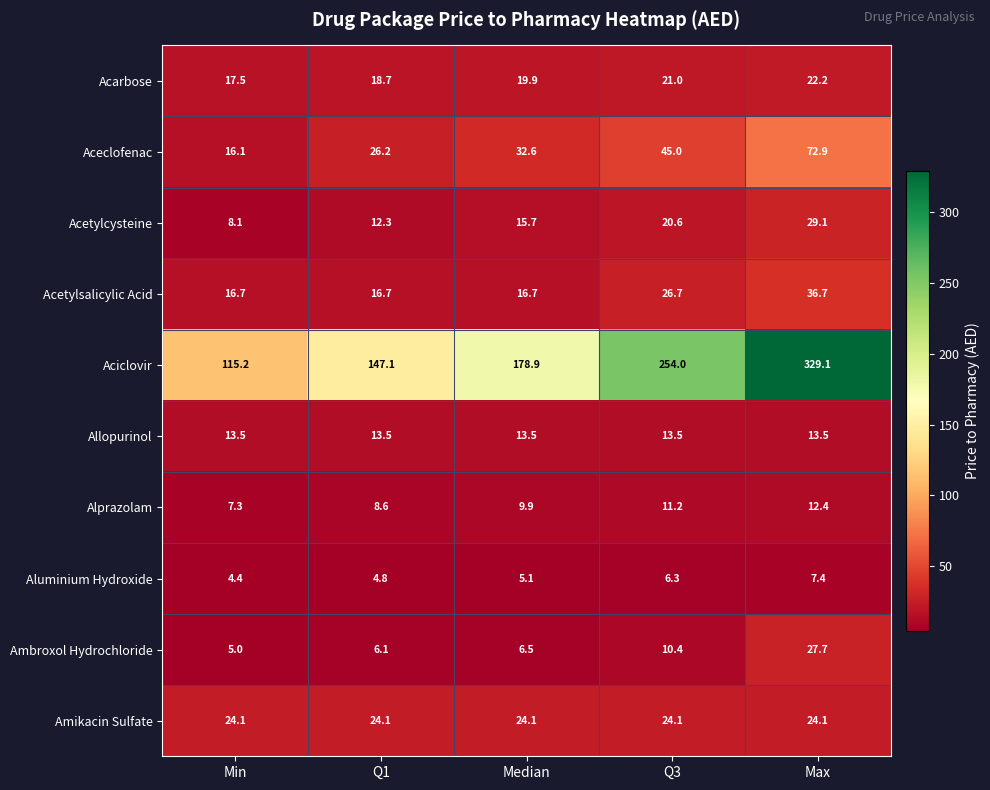

What is the difference between the Acarbose values at Median and Q3?

1.1